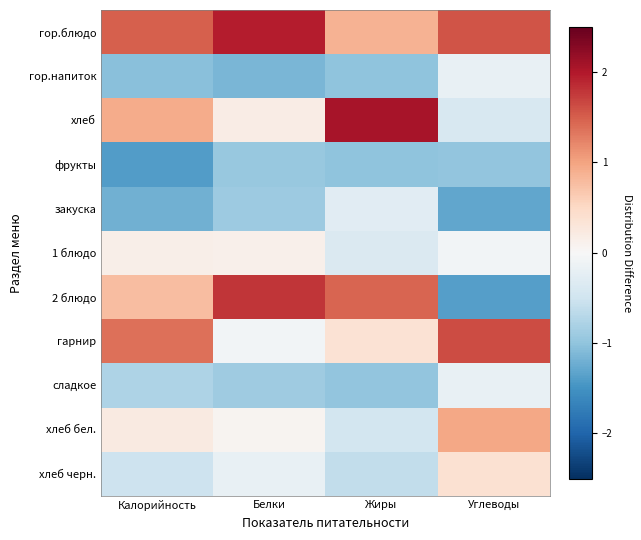

Reading left to right, list all the values displayed in this chart.

гор.блюдо: Калорийность=1.5	Белки=2.0	Жиры=0.9	Углеводы=1.6
гор.напиток: Калорийность=-1.0	Белки=-1.1	Жиры=-1.0	Углеводы=-0.2
хлеб: Калорийность=0.9	Белки=0.2	Жиры=2.1	Углеводы=-0.4
фрукты: Калорийность=-1.4	Белки=-1.0	Жиры=-1.0	Углеводы=-1.0
закуска: Калорийность=-1.2	Белки=-0.9	Жиры=-0.3	Углеводы=-1.3
1 блюдо: Калорийность=0.1	Белки=0.1	Жиры=-0.4	Углеводы=-0.1
2 блюдо: Калорийность=0.8	Белки=1.8	Жиры=1.5	Углеводы=-1.4
гарнир: Калорийность=1.4	Белки=-0.1	Жиры=0.4	Углеводы=1.6
сладкое: Калорийность=-0.8	Белки=-0.9	Жиры=-1.0	Углеводы=-0.2
хлеб бел.: Калорийность=0.2	Белки=0.1	Жиры=-0.5	Углеводы=1.0
хлеб черн.: Калорийность=-0.5	Белки=-0.2	Жиры=-0.6	Углеводы=0.4